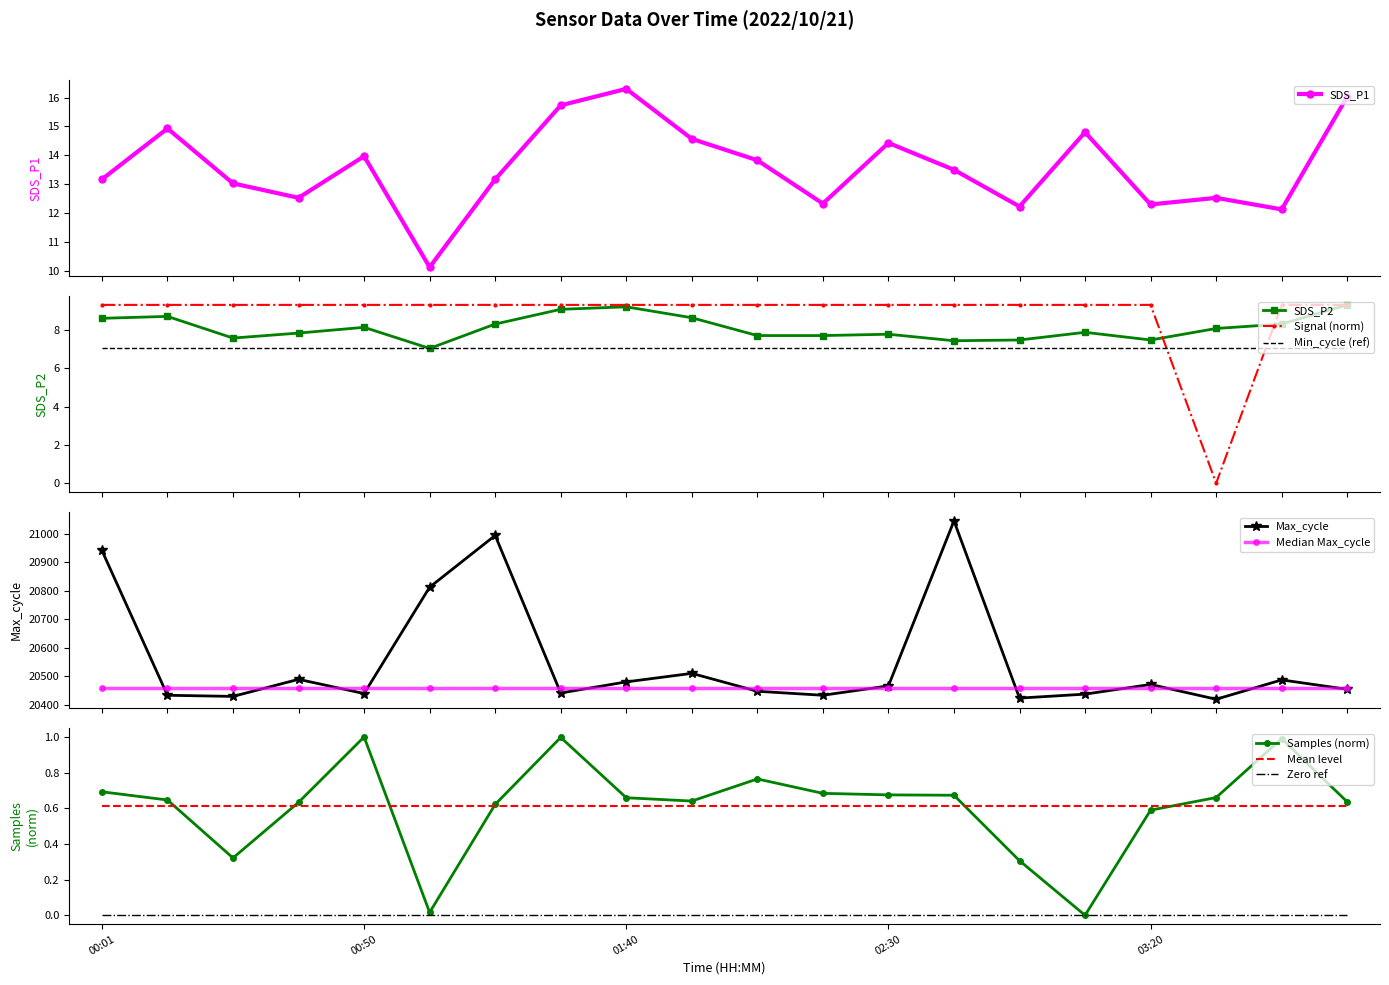

At how many categories does at least one series exceed 14125?

20